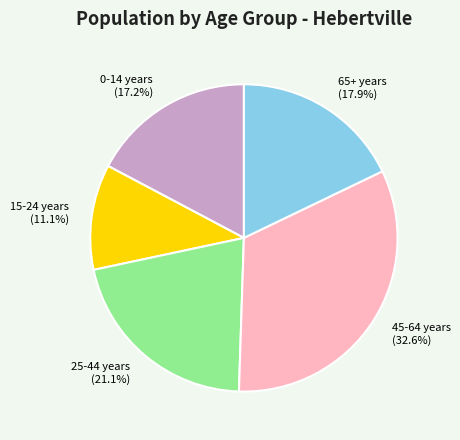

Between 25-44 years and 65+ years, which is larger?

25-44 years